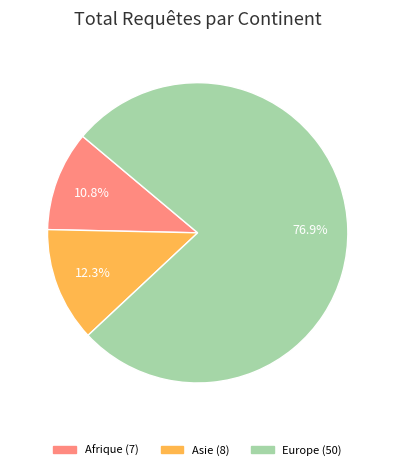

Is there any slice that represents more than half of the pie?

Yes